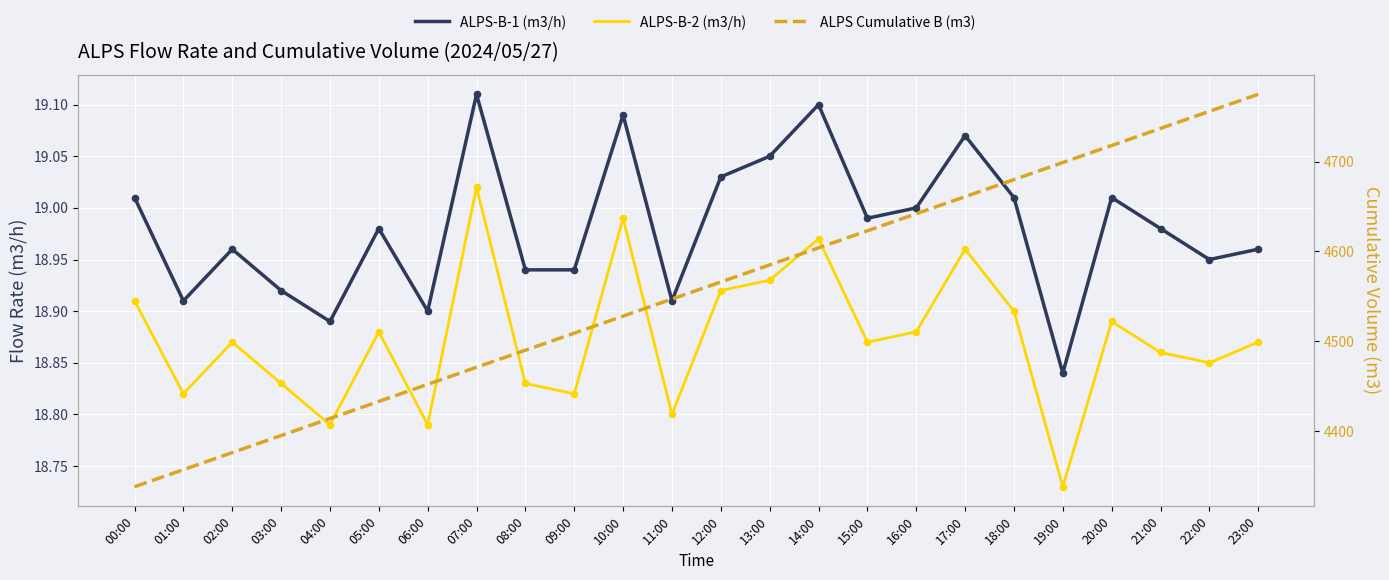

At which category is the sum across all series the highest?

23:00